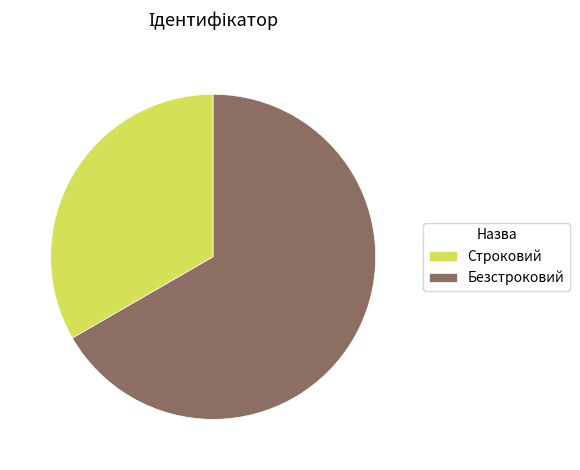

What is the ratio of the value at Строковий to the value at Безстроковий?

0.5